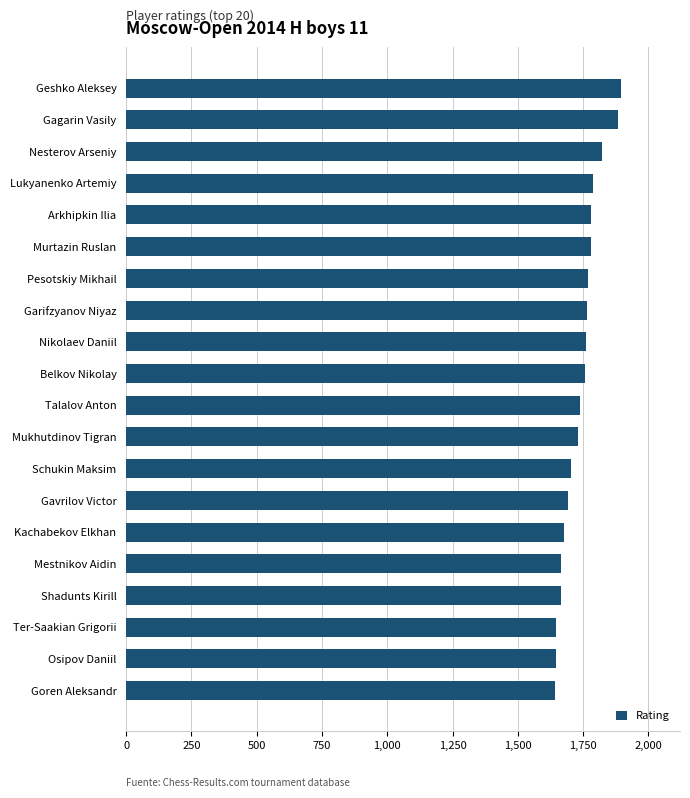

True or false: the data shows 1691 at Gavrilov Victor.

True